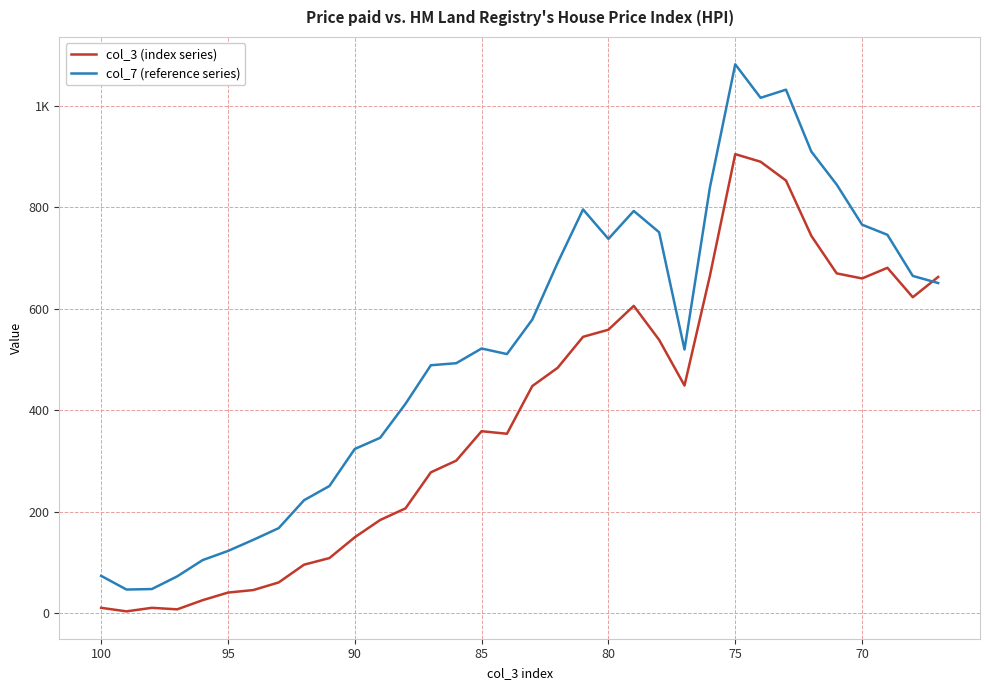

The col_3 (index series) series shows 1003 at 31. True or false?

False